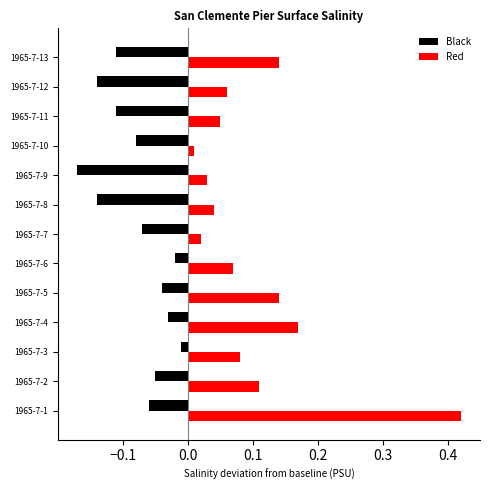

Which series has the largest total across all categories?

Red